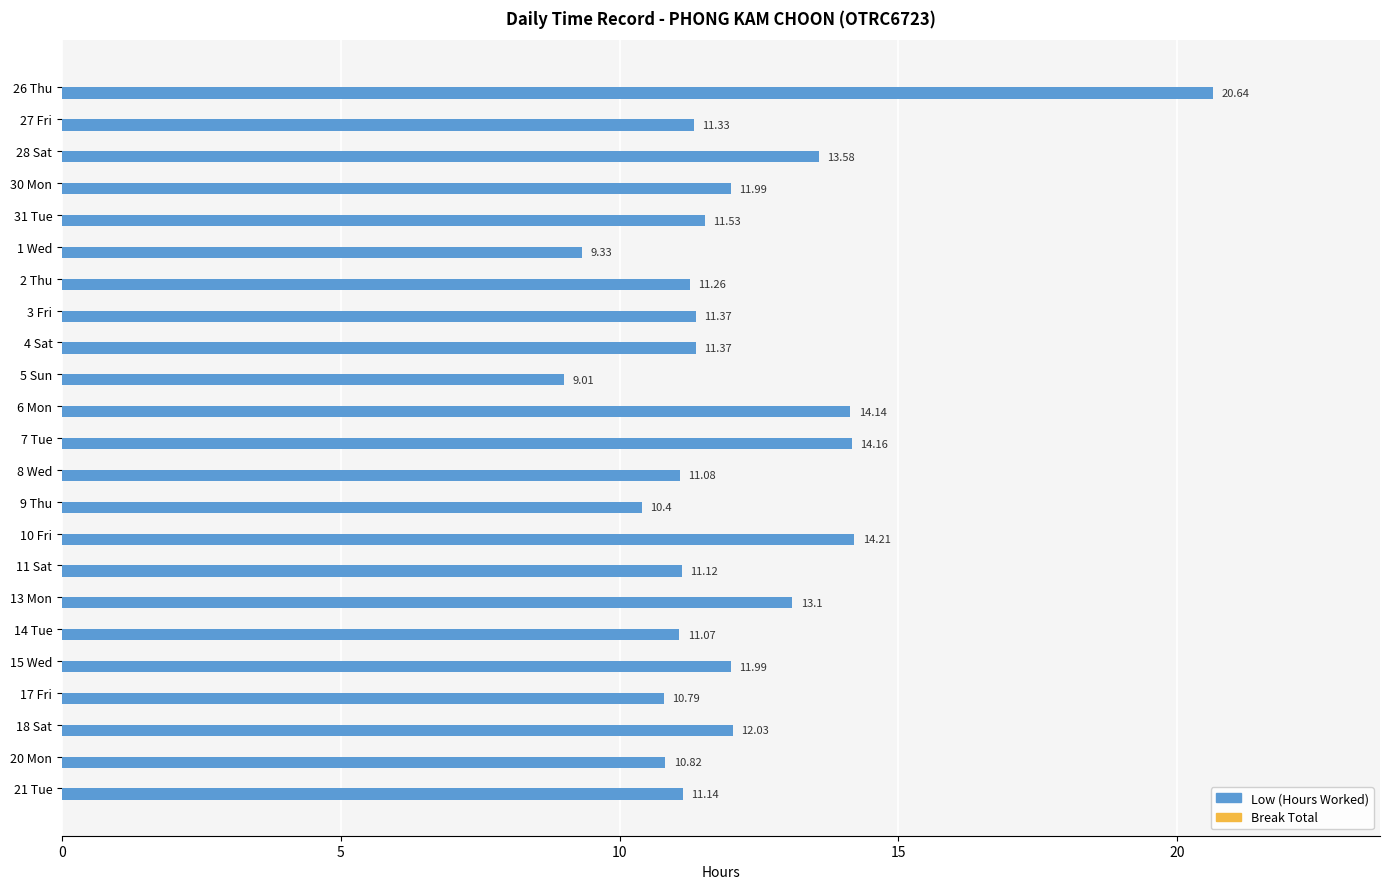

Which has a higher value, 5 Sun or 21 Tue?

21 Tue